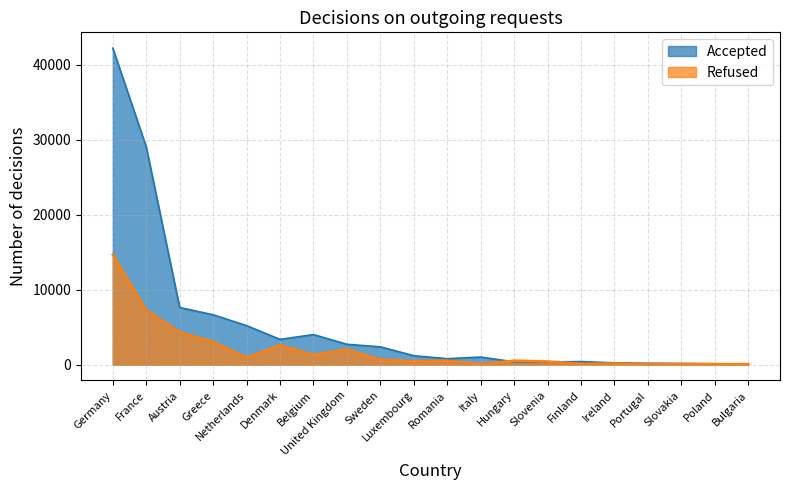

Read the Accepted value at France.

29046